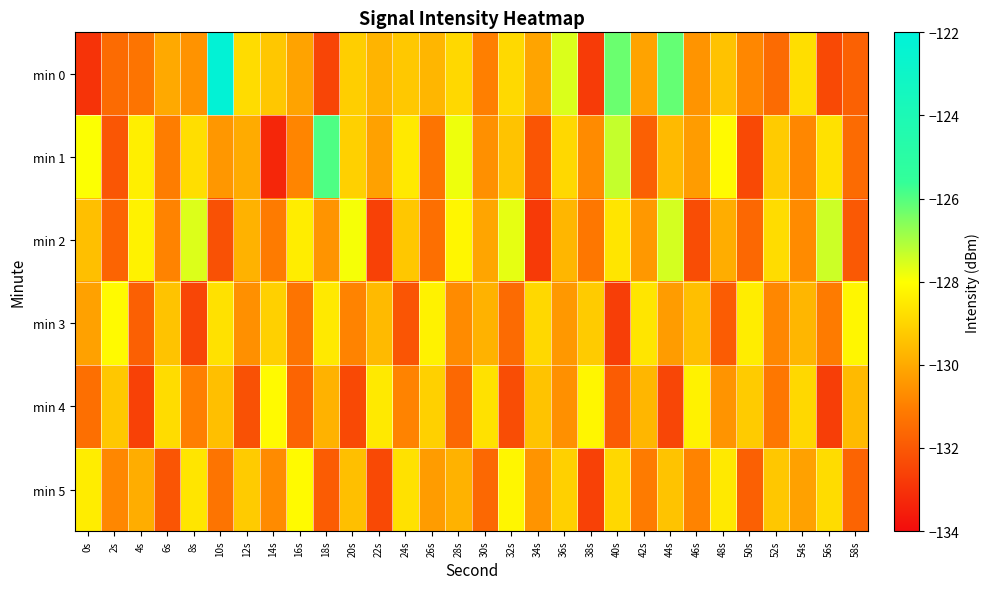

Which series changed the most between 8s and 26s?

min 3